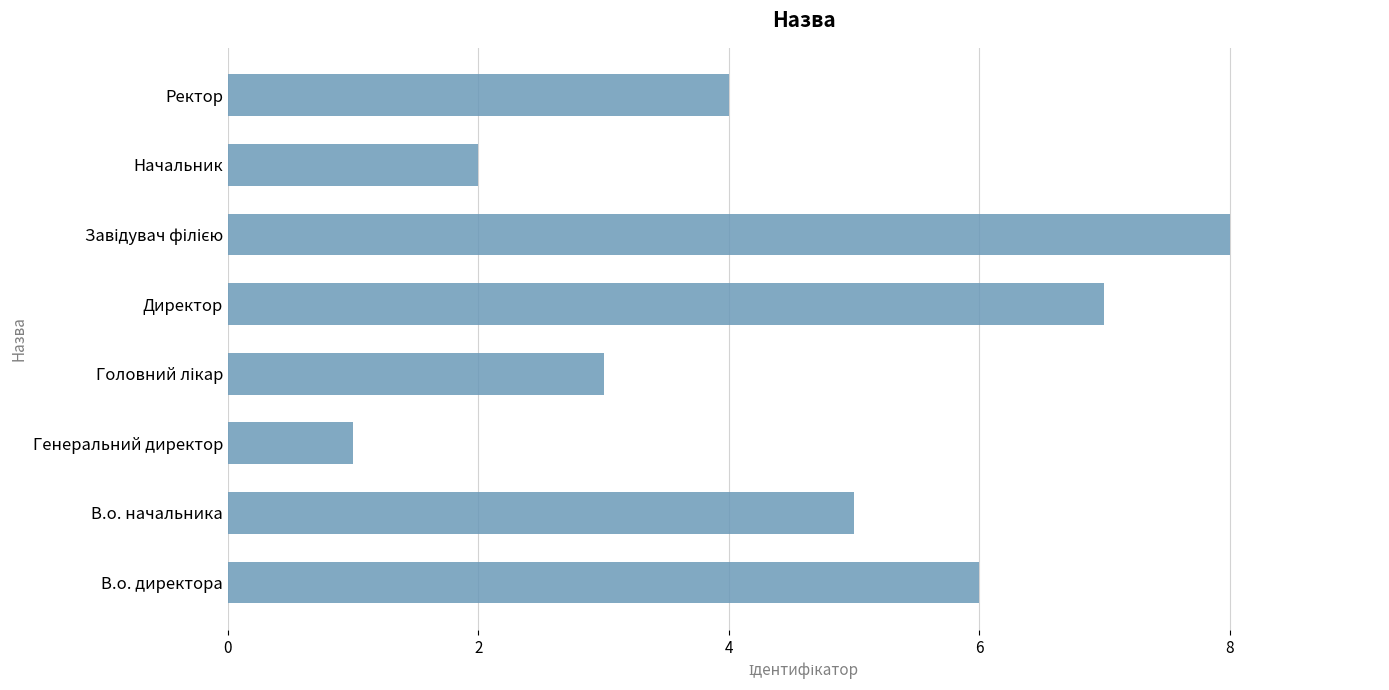

What is the difference between the maximum and second lowest values?

6